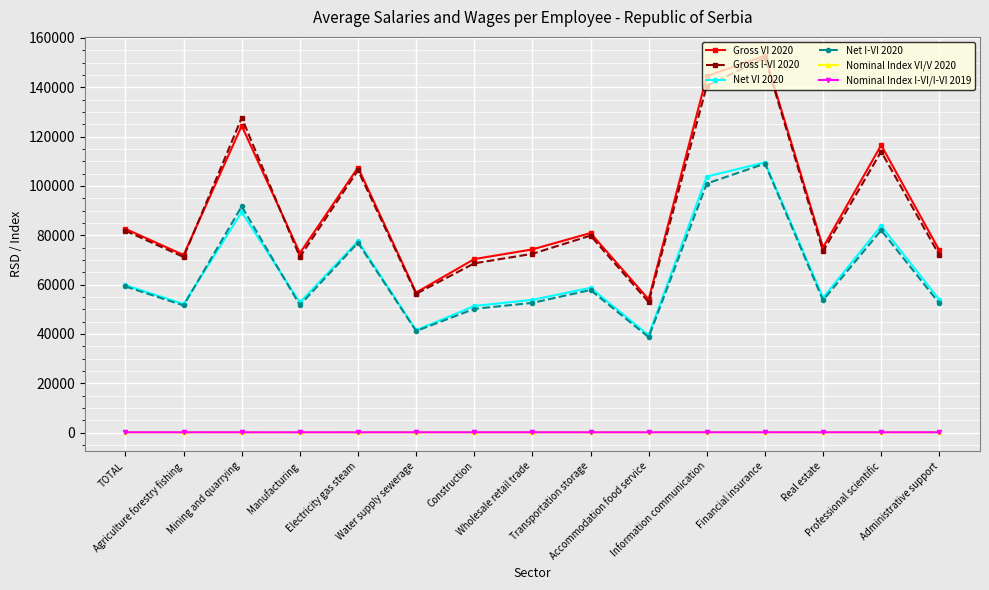

What is the greatest value displayed?

152774.0